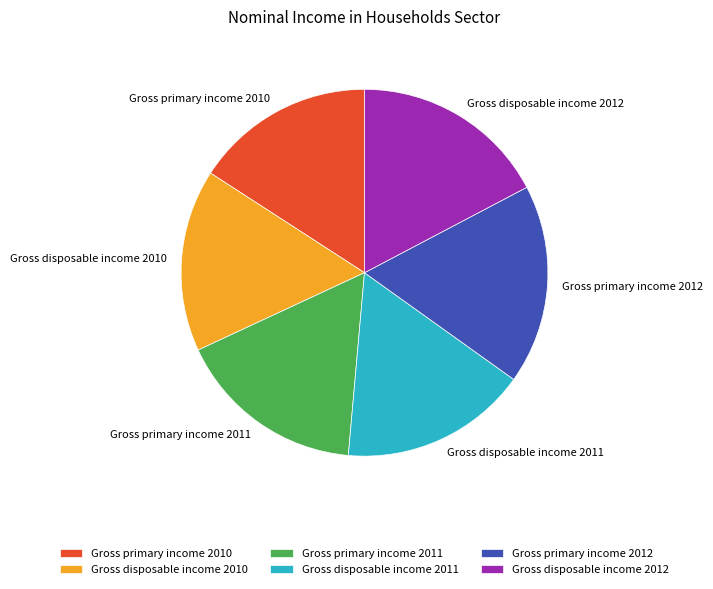

How many segments does this pie chart have?

6